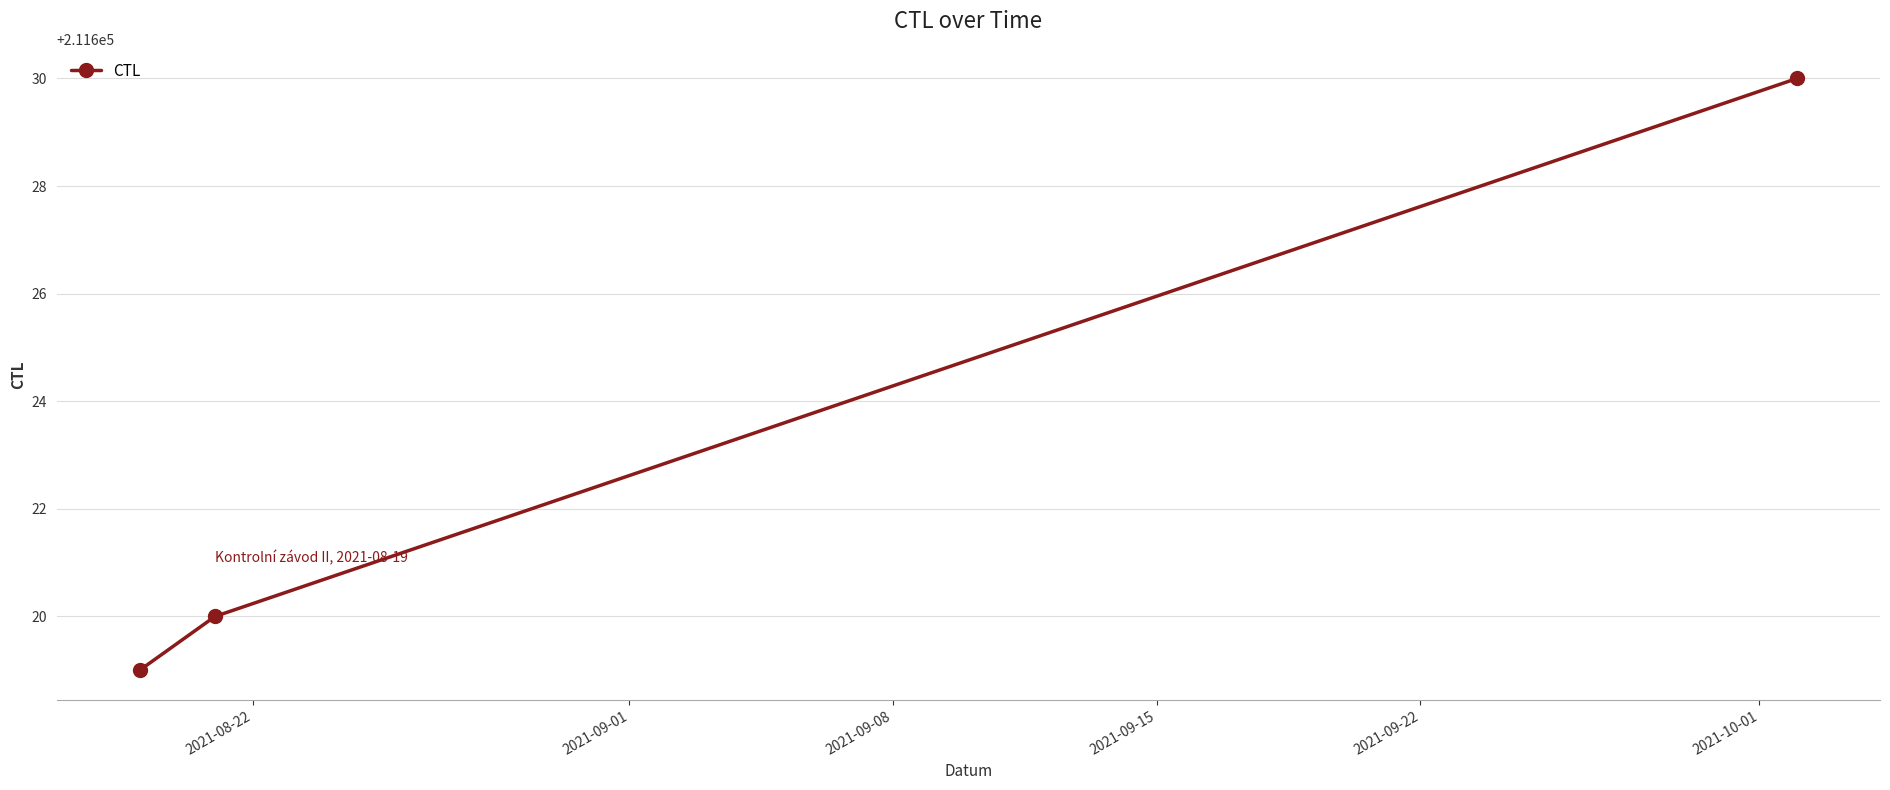

Does the chart display data point markers on the line(s)?

Yes